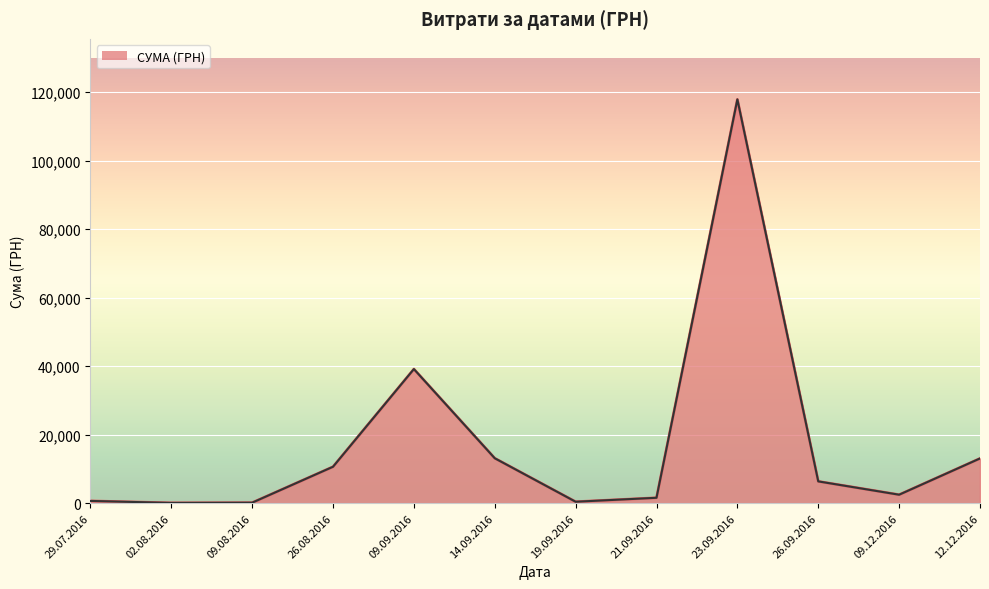

What is the greatest value displayed?

117912.0